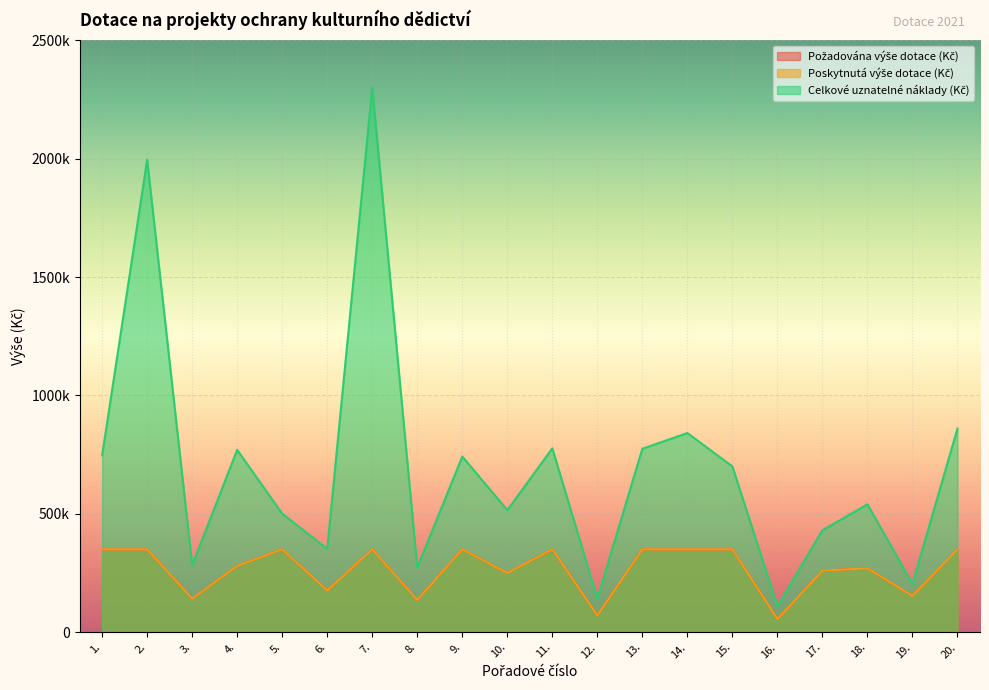

How many values in the Celkové uznatelné náklady (Kč) series are below 700000?

10